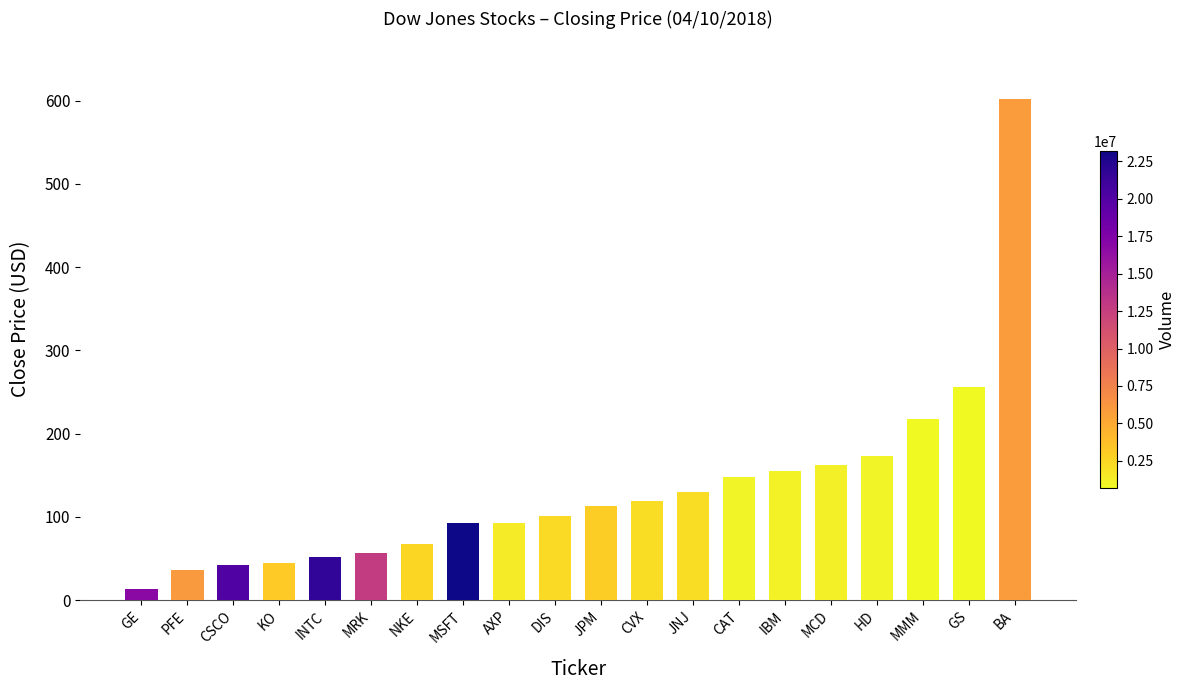

Count the number of data series in this chart.

1